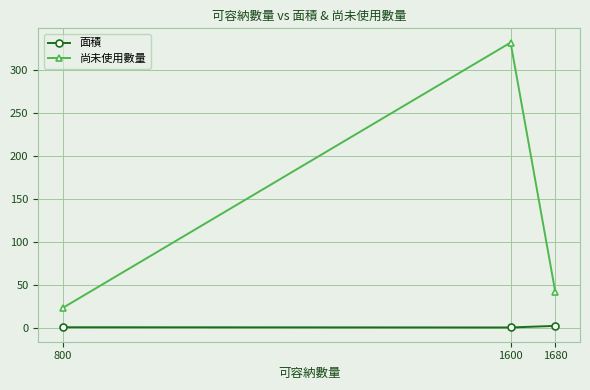

At which category is the sum across all series the highest?

1600